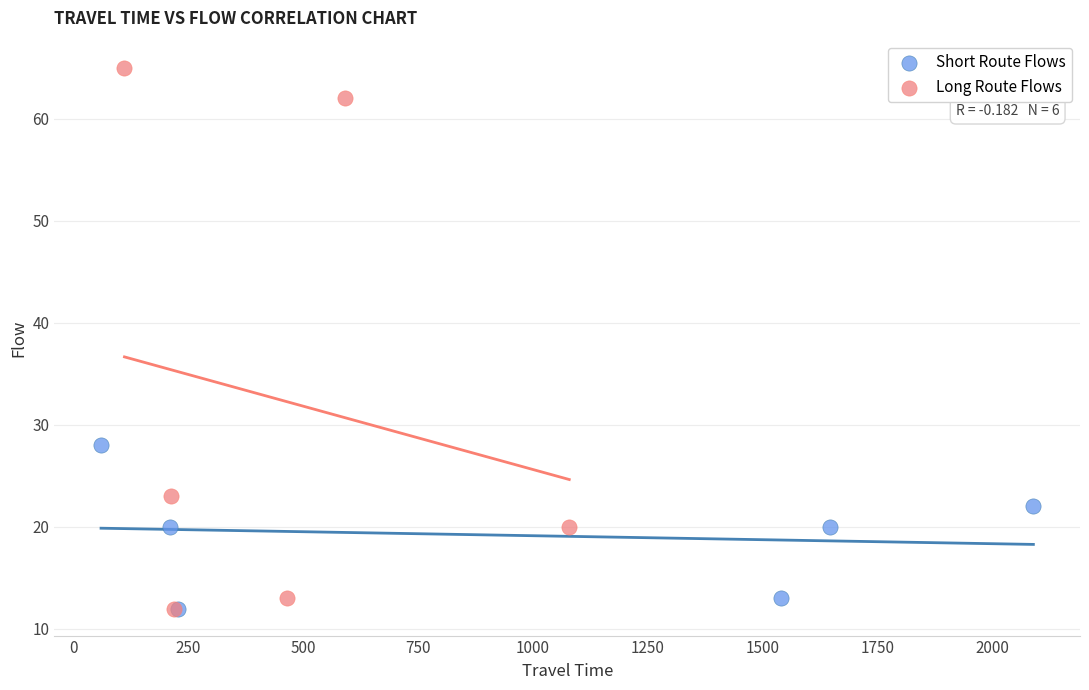

Which series reaches the maximum Y coordinate?

Long Route Flows